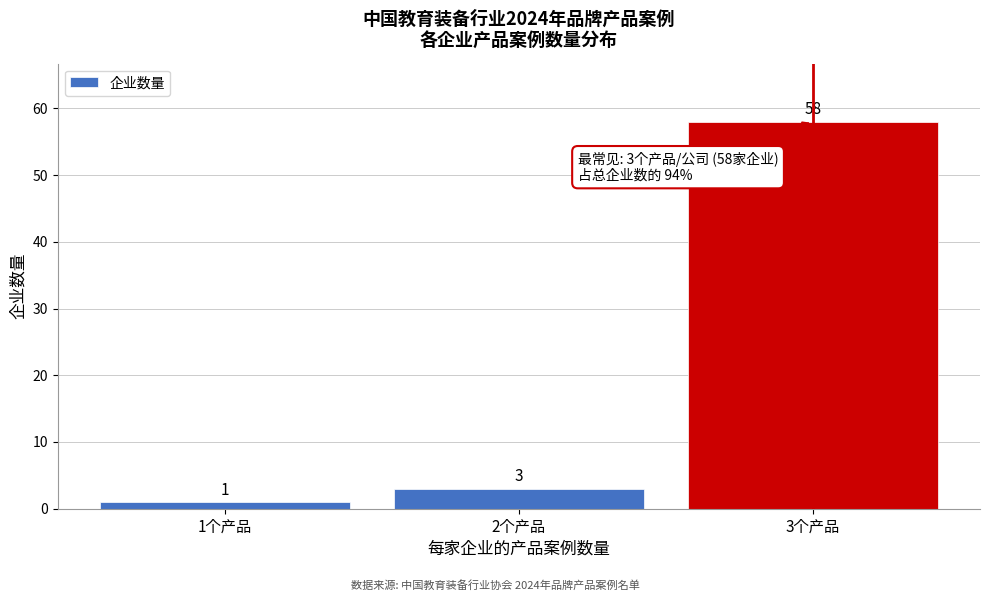

Reading left to right, extract all data points from this chart.

1	3	58